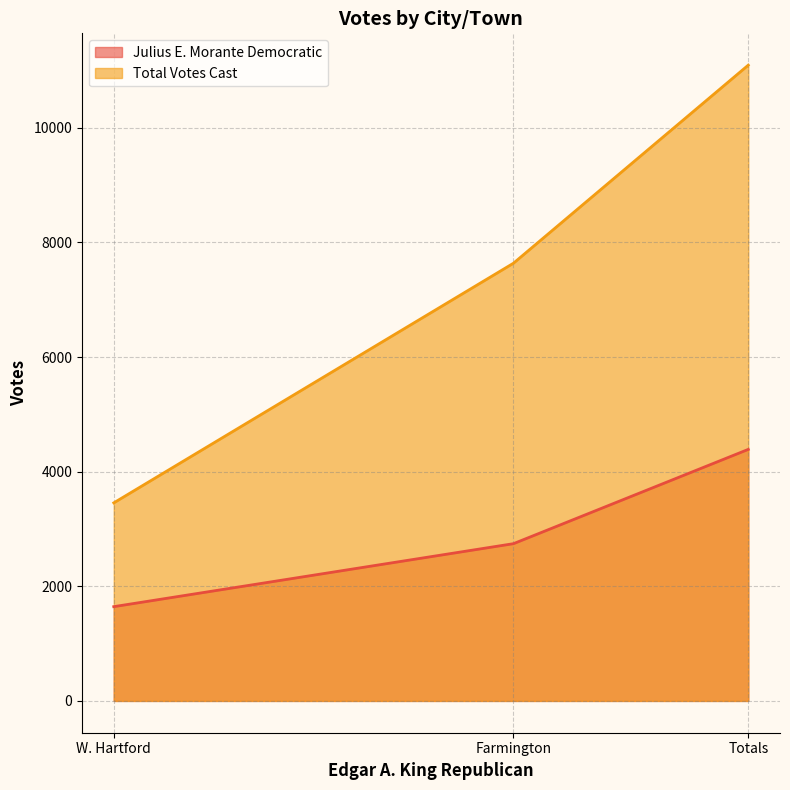

Reading right to left, list all the values displayed in this chart.

Julius E. Morante Democratic: Totals=4389	Farmington=2744	W. Hartford=1645
Total Votes Cast: Totals=11094	Farmington=7638	W. Hartford=3456